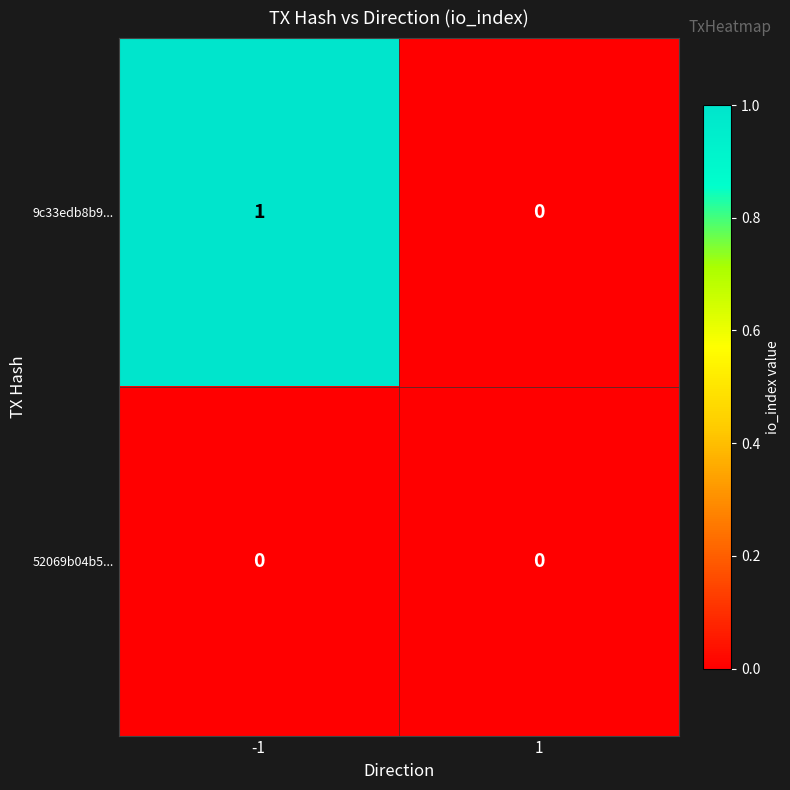

True or false: 9c33edb8b9... has a value of 1 at 1.

False